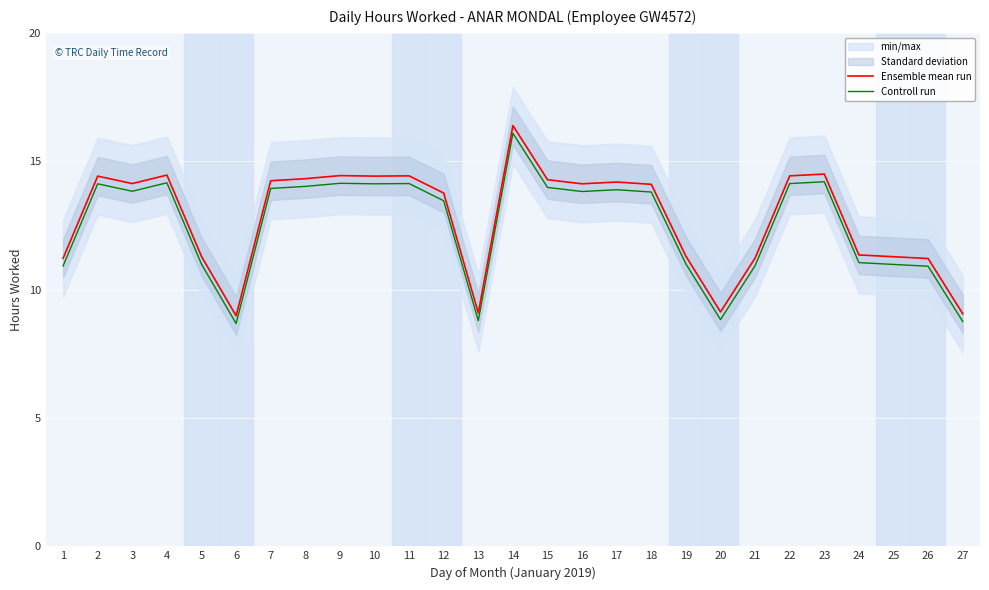

Does the chart display data point markers on the line(s)?

No